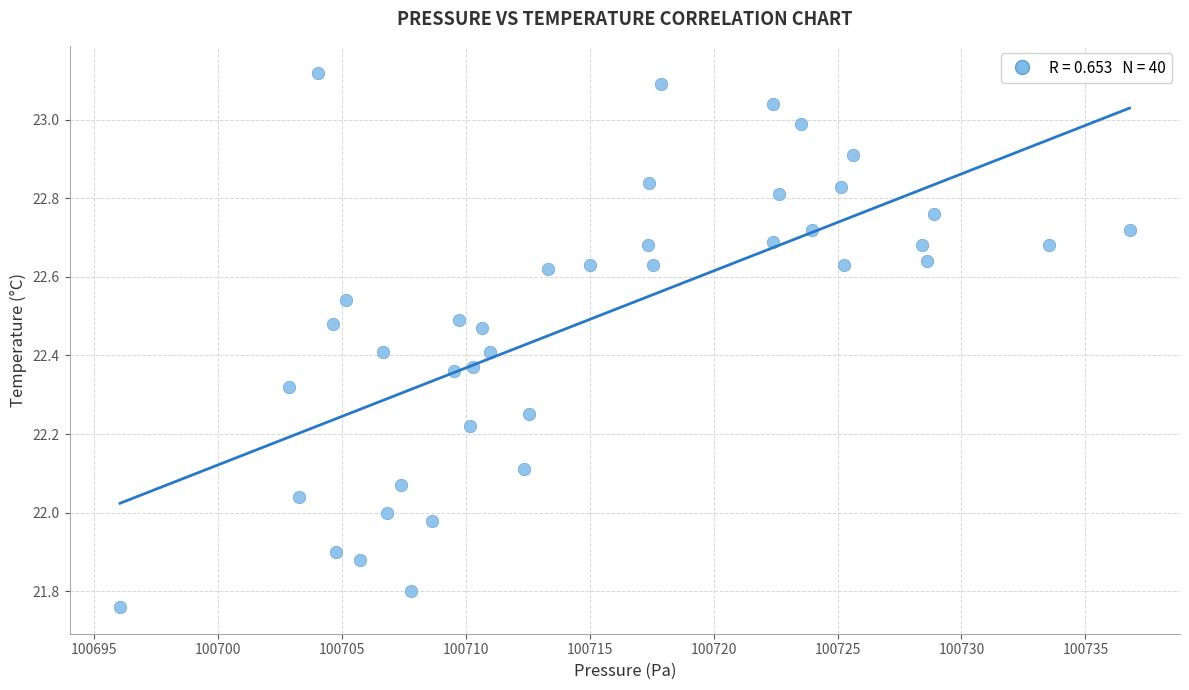

What is the range of Y values (max minus min)?

1.4